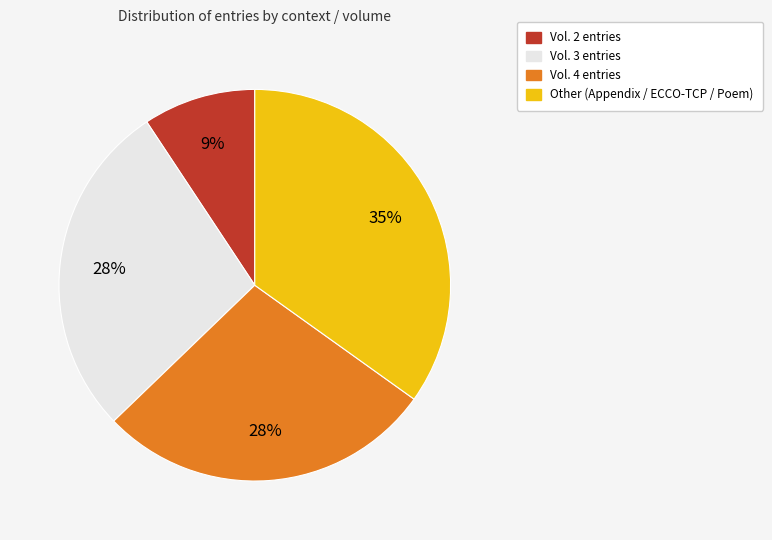

How many segments does this pie chart have?

4